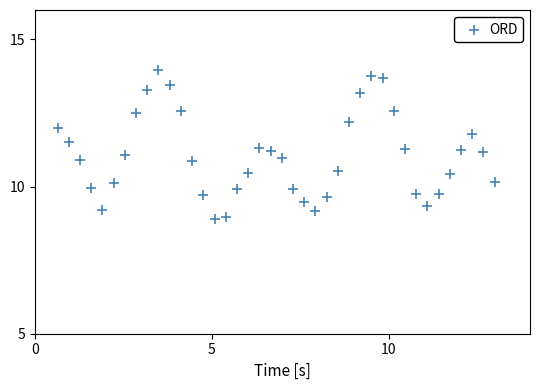

What is the range of X values (max minus min)?

12.4